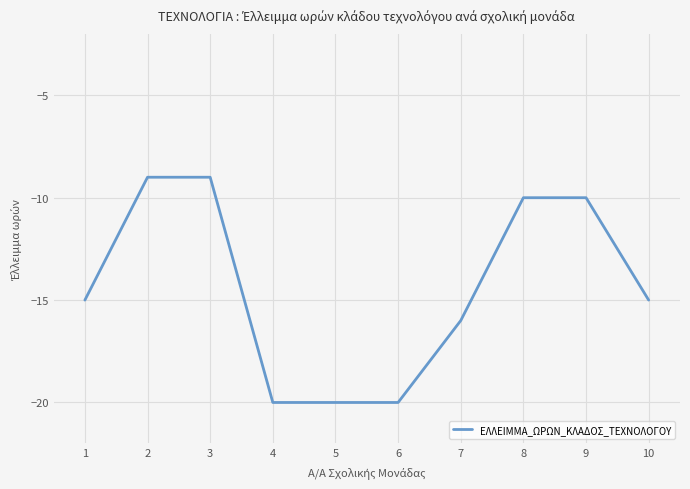

The chart shows a value of -16 at 2. True or false?

False